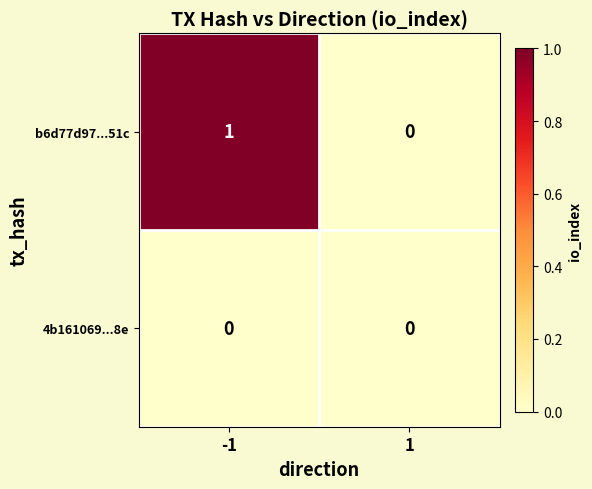

Rank the series by their average value, from highest to lowest.

b6d77d97...51c, 4b161069...8e